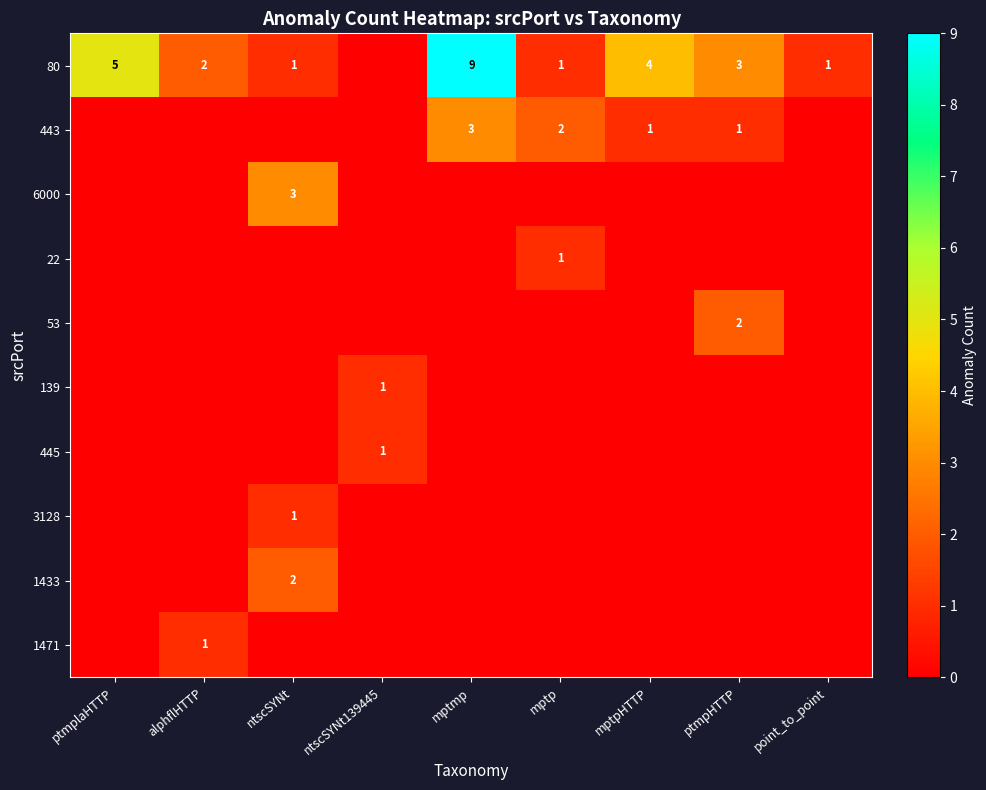

List the series in order of their peak value, highest first.

80, 443, 6000, 53, 1433, 22, 139, 445, 3128, 1471